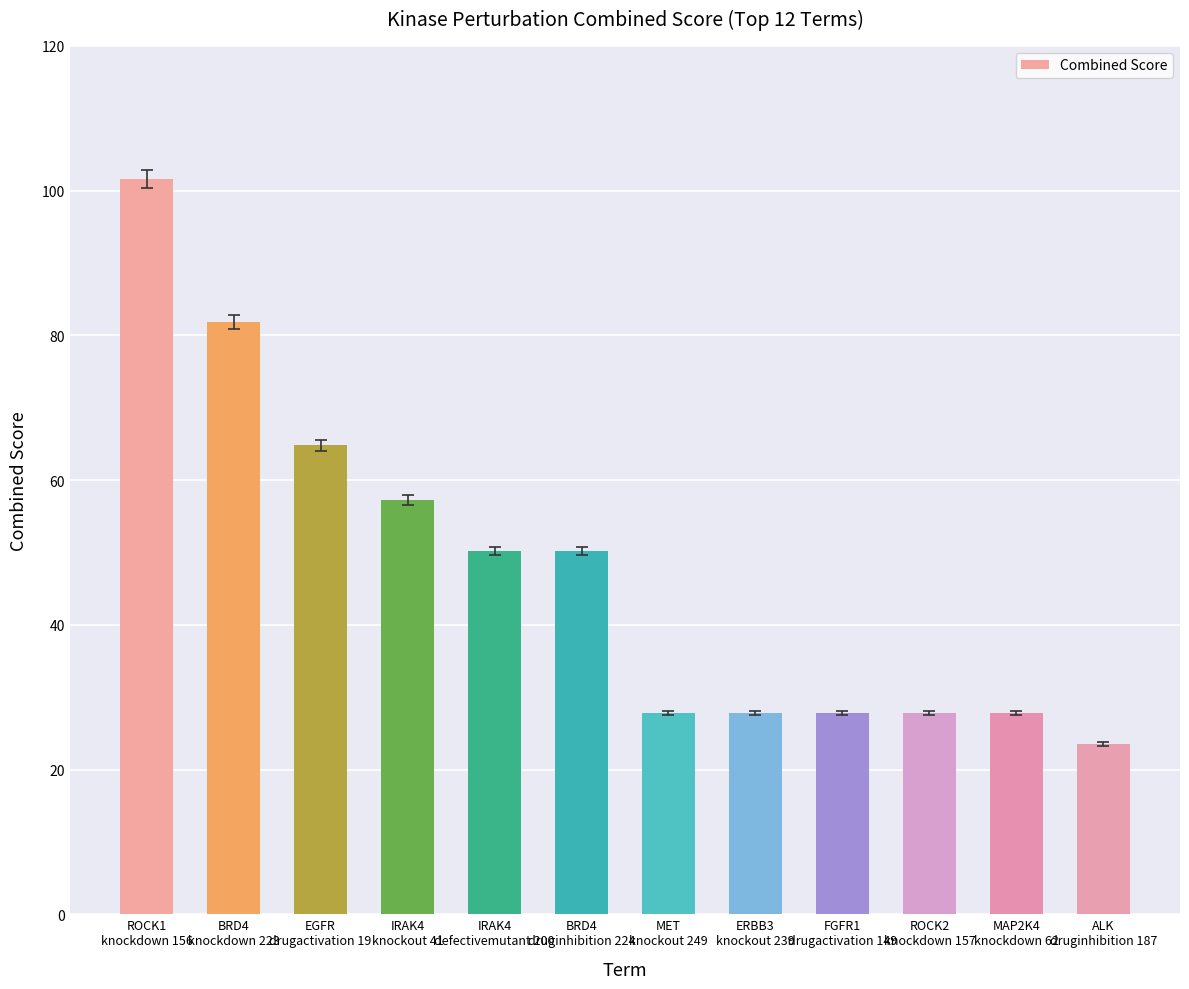

Between EGFR
drugactivation 19 and IRAK4
defectivemutant 200, which is larger?

EGFR
drugactivation 19